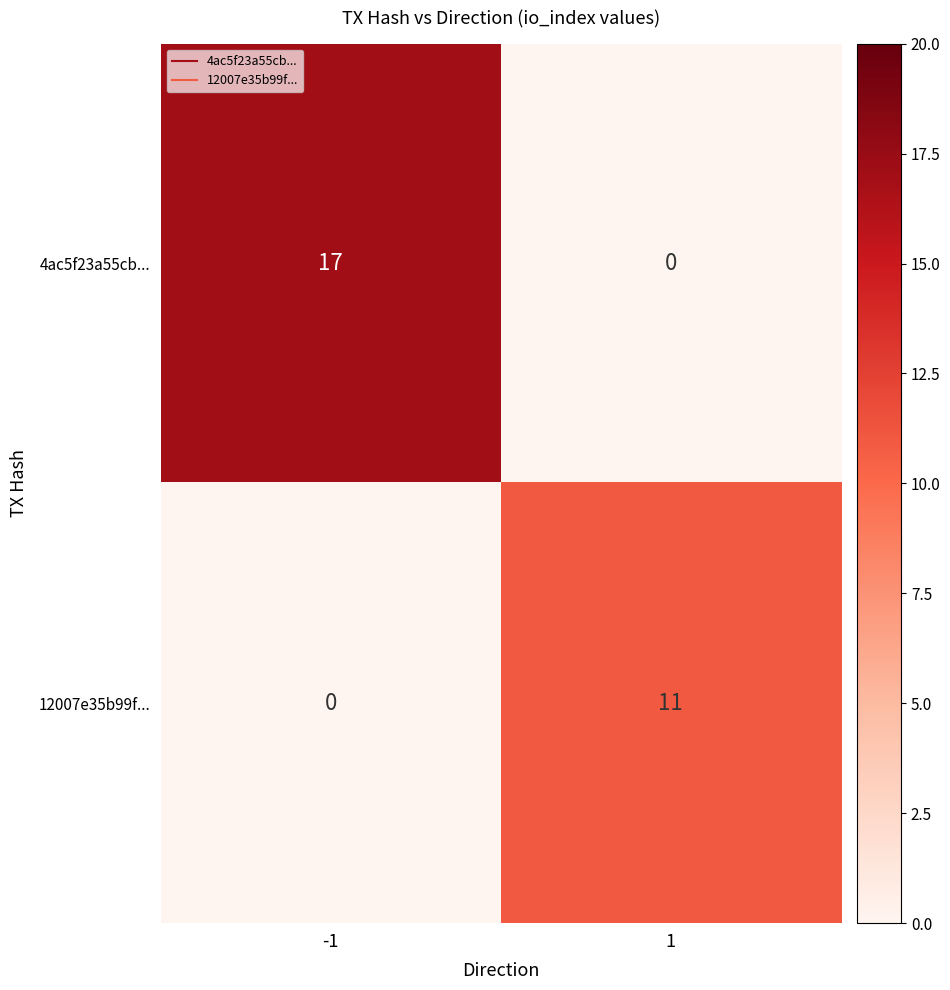

What is the spread (max minus min) of values at 1?

11